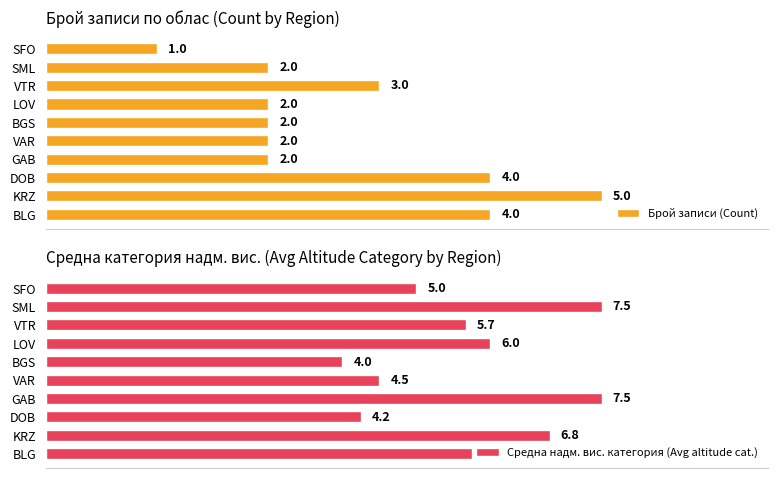

At which label does Брой записи (Count) reach its minimum?

SFO